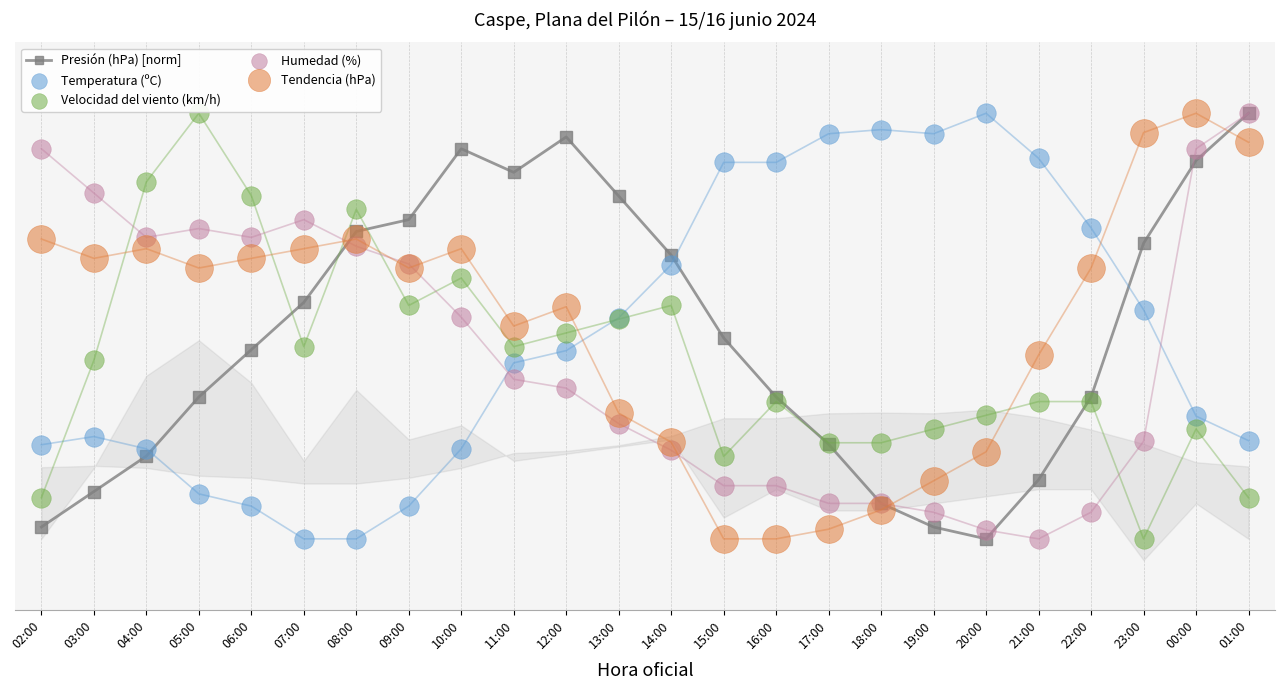

Which series contains the lowest Y value?

Presión (hPa) [norm]